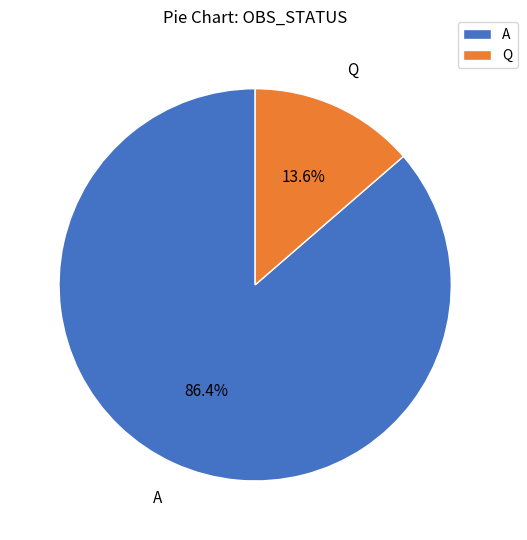

Combined, do A and Q account for over 50%?

Yes